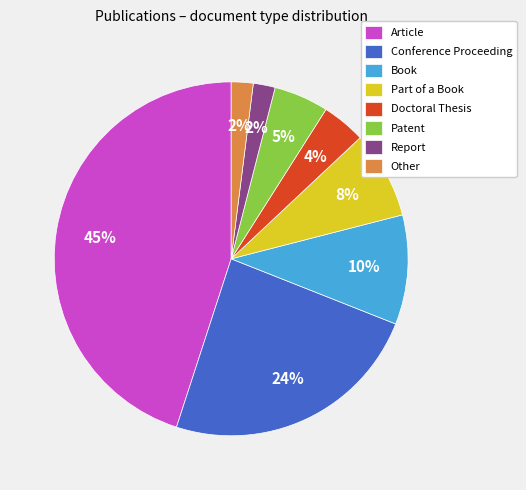

Which slice is the largest?

Article